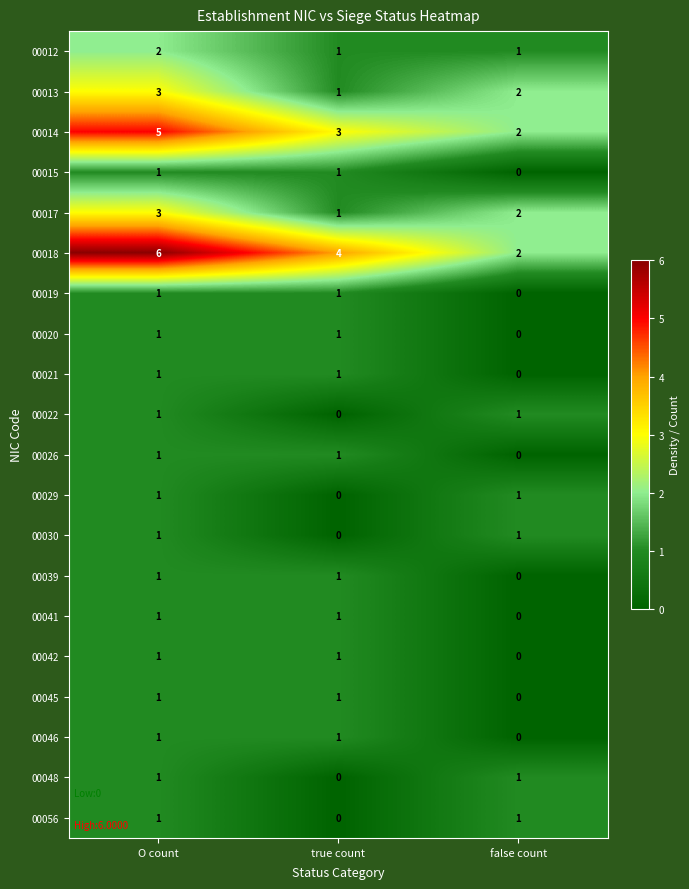

What is the sum of the 00017 values at O count and false count?

5